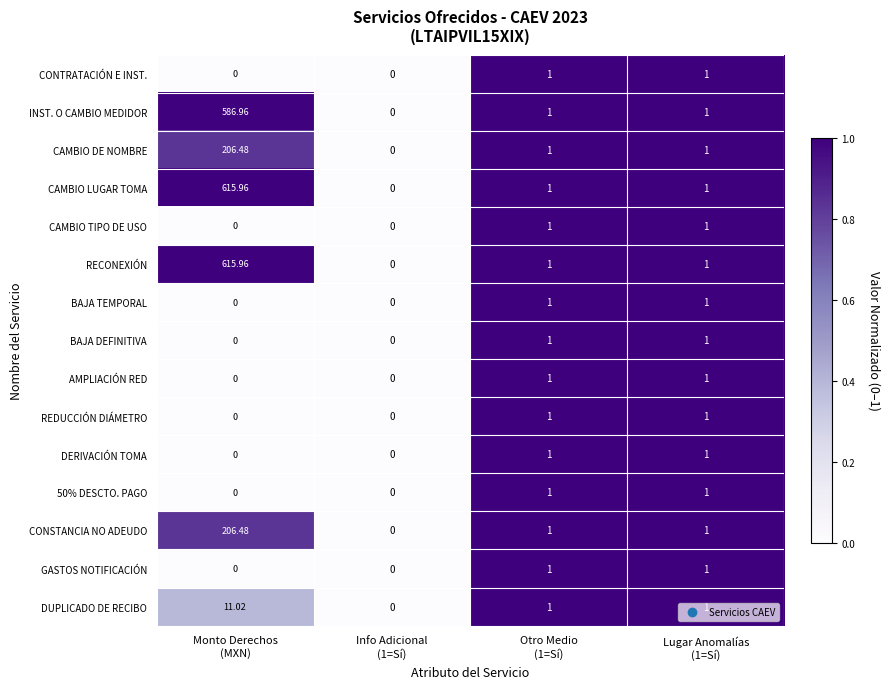

How many positive values does the CAMBIO TIPO DE USO series have?

2